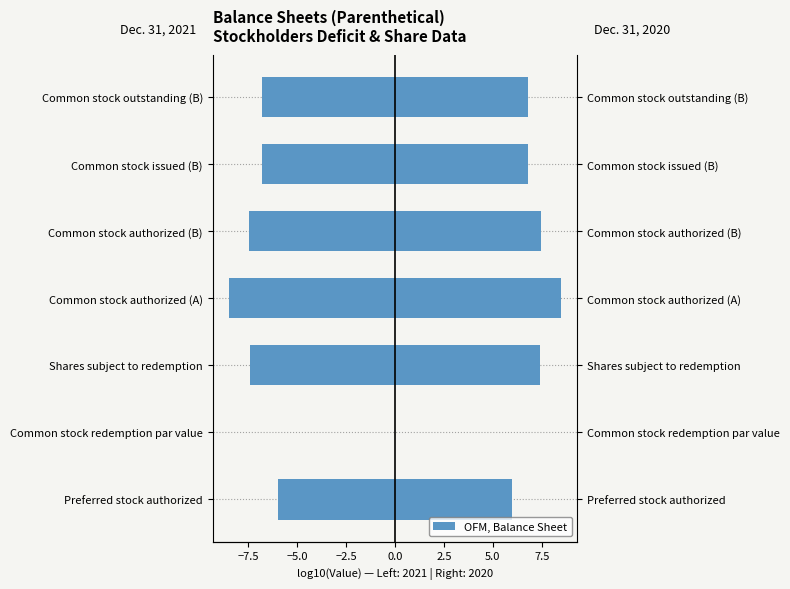

The value of Dec. 31, 2020 at Common stock authorized (B) is 7.5. True or false?

True